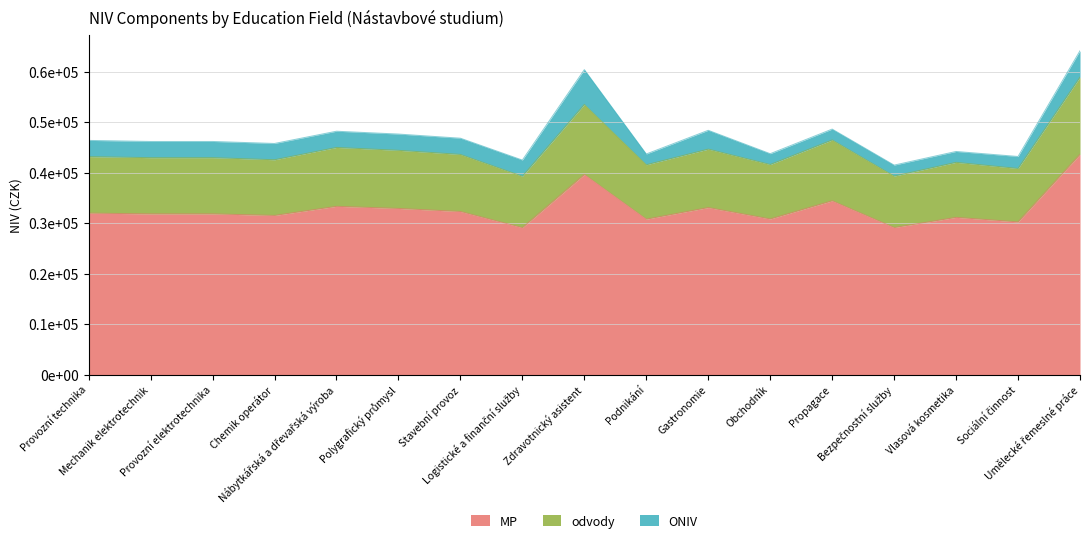

The MP series shows 8845 at Provozní technika. True or false?

False